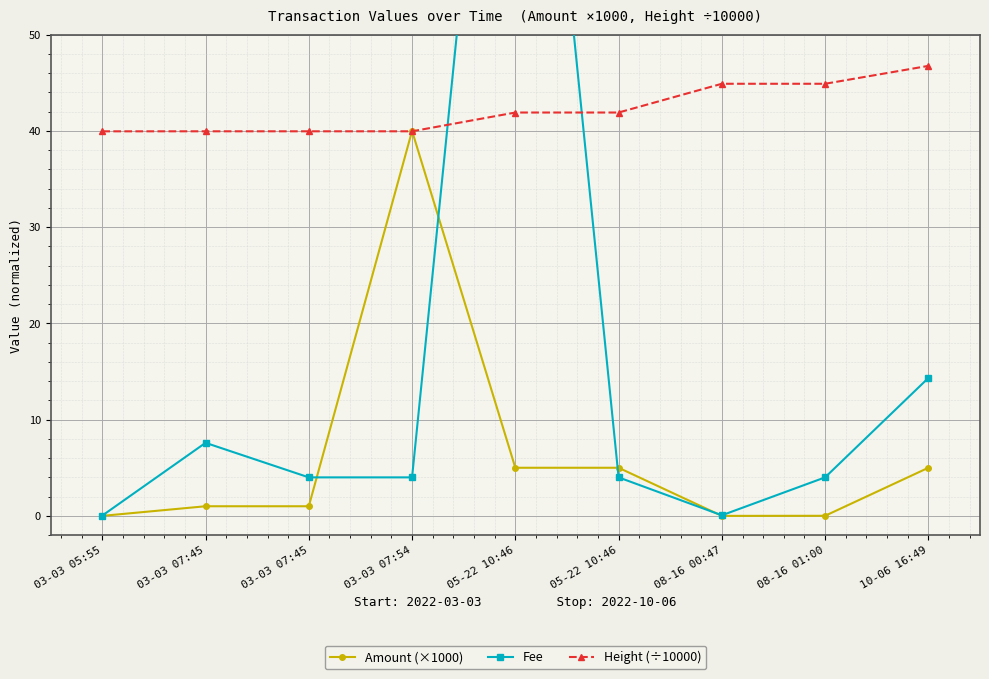

At which category is the sum across all series the highest?

05-22 10:46